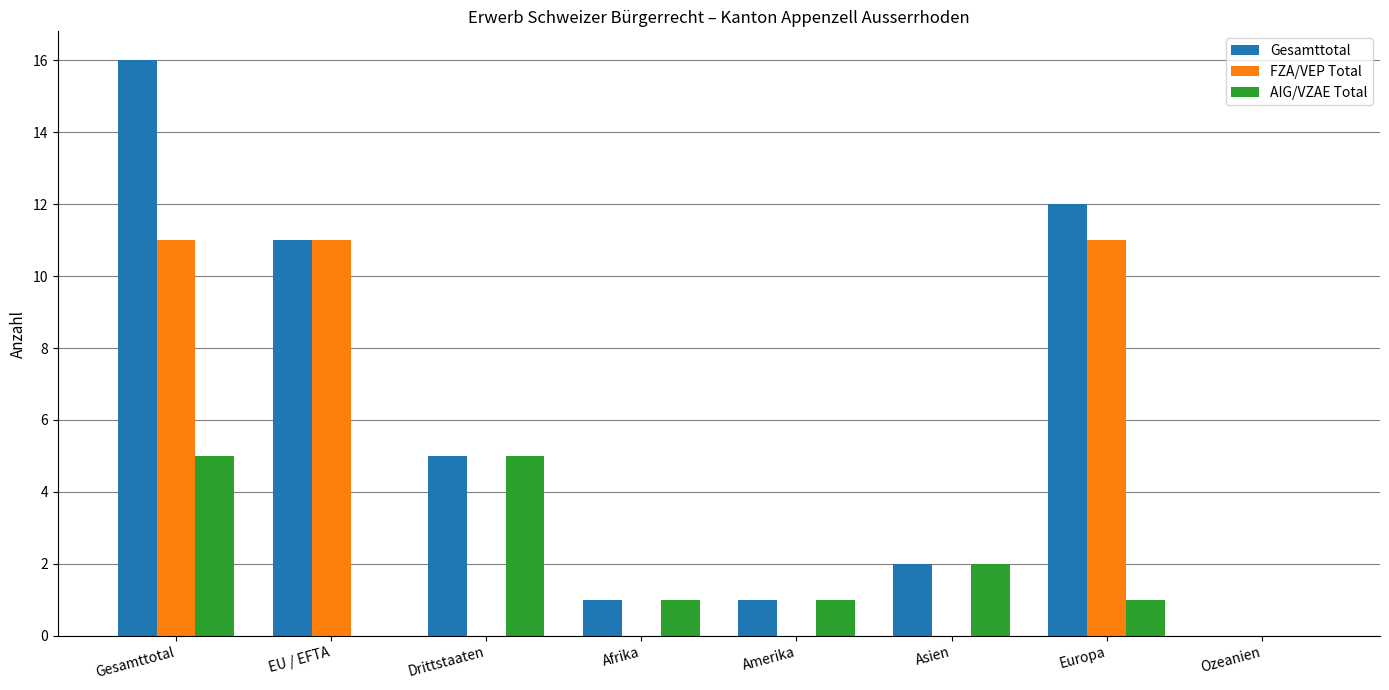

What is the highest value of the AIG/VZAE Total series?

5